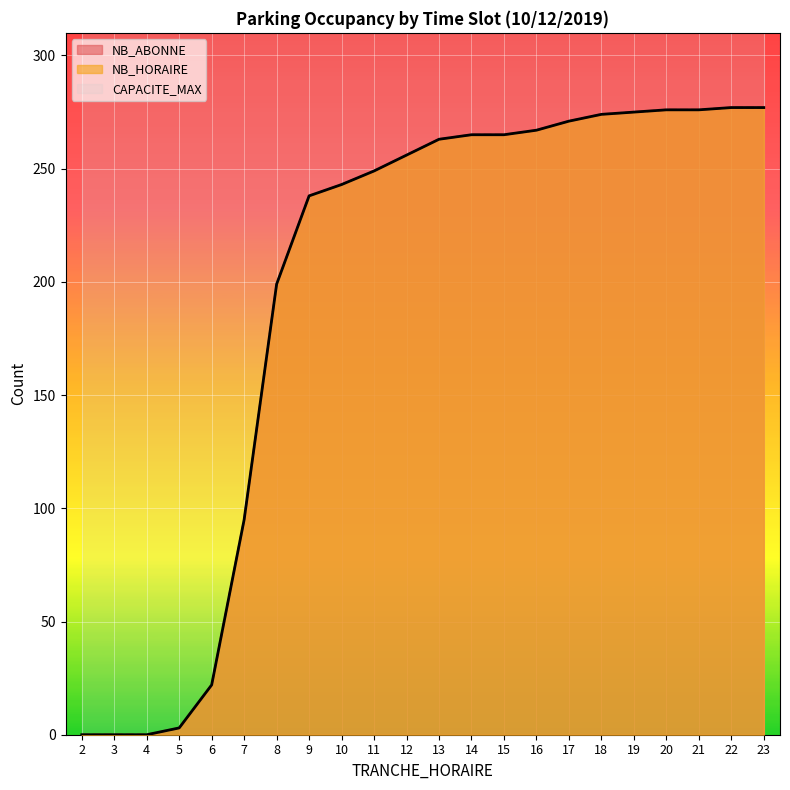

Reading left to right, what are all the values shown in this chart?

NB_HORAIRE: 2=0	3=0	4=0	5=3	6=22	7=95	8=199	9=238	10=243	11=249	12=256	13=263	14=265	15=265	16=267	17=271	18=274	19=275	20=276	21=276	22=277	23=277
NB_ABONNE: 2=0	3=0	4=0	5=3	6=22	7=95	8=199	9=238	10=243	11=249	12=256	13=263	14=265	15=265	16=267	17=271	18=274	19=275	20=276	21=276	22=277	23=277